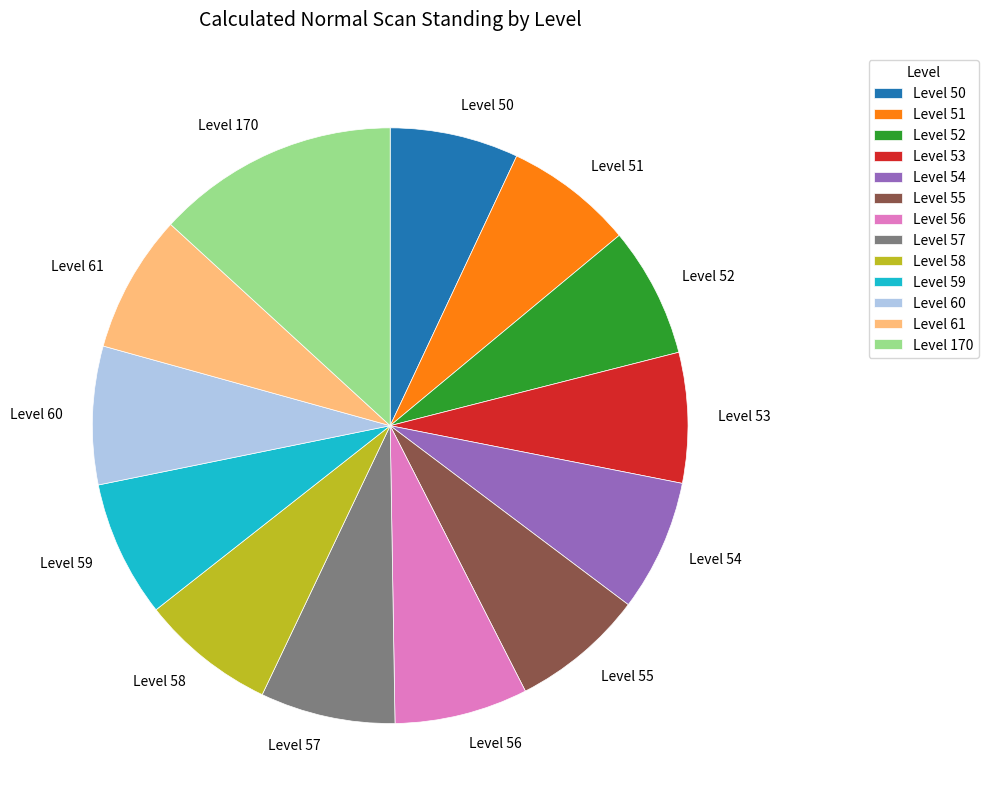

Approximately how many times larger is the value at Level 57 compared to Level 170?

0.6